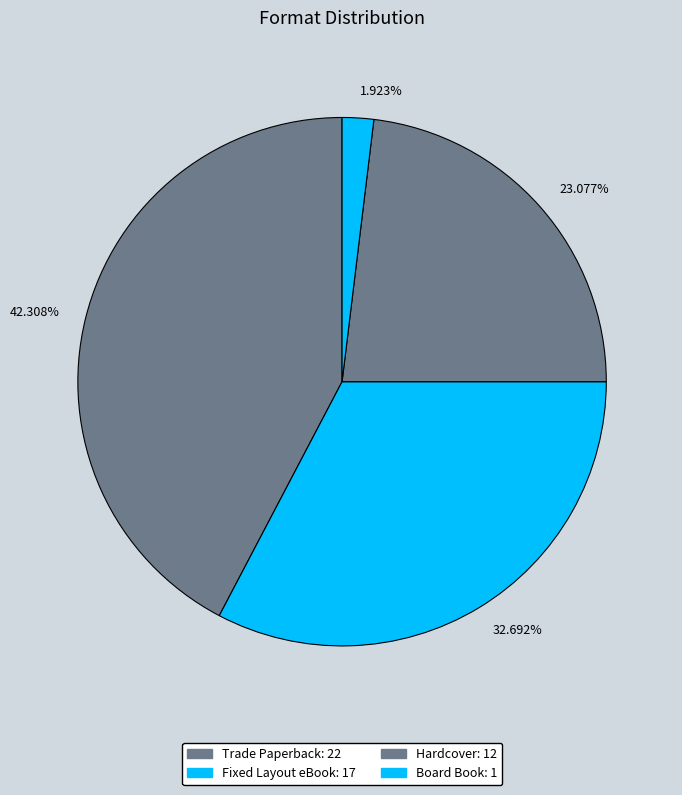

What percentage is NOT represented by Board Book?

98.1%